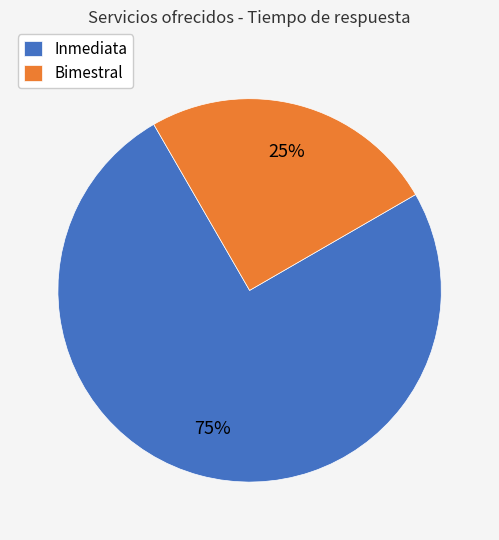

Is there a majority slice in this chart?

Yes